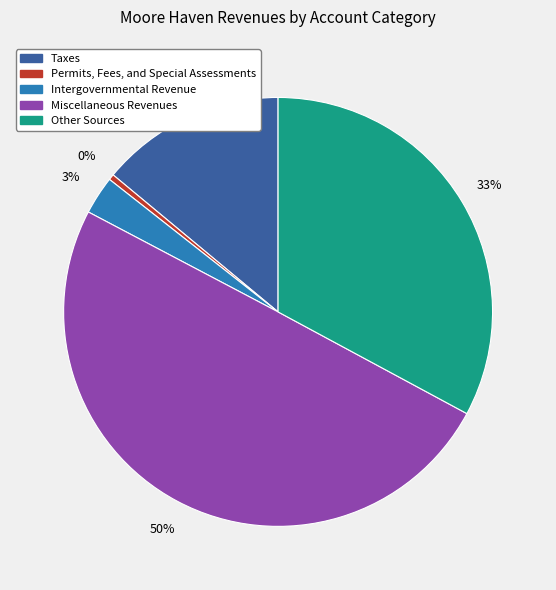

Rank the categories by value from lowest to highest.

Permits, Fees, and Special Assessments, Intergovernmental Revenue, Taxes, Other Sources, Miscellaneous Revenues